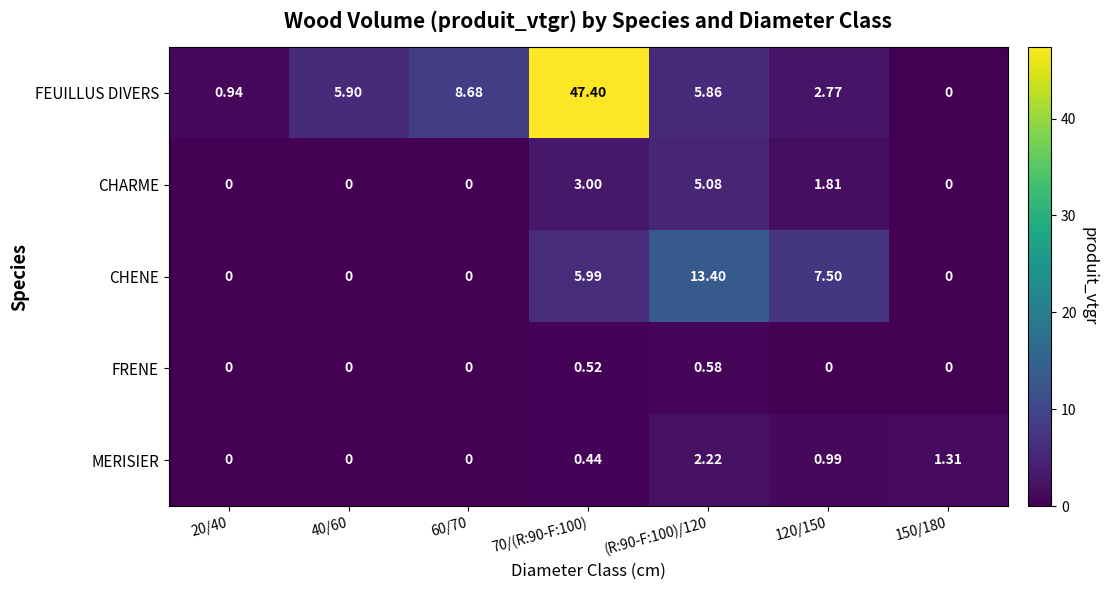

Rank the series at (R:90-F:100)/120 from highest to lowest value.

CHENE, FEUILLUS DIVERS, CHARME, MERISIER, FRENE